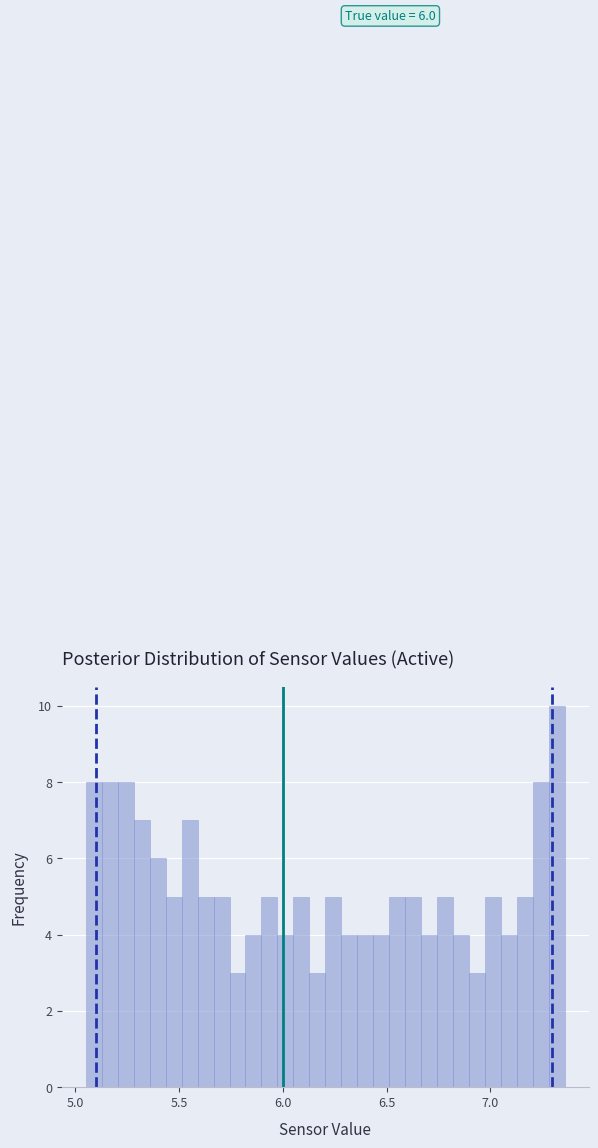

Read against the x-axis, roughly where is the centre of the tallest bar?

7.30